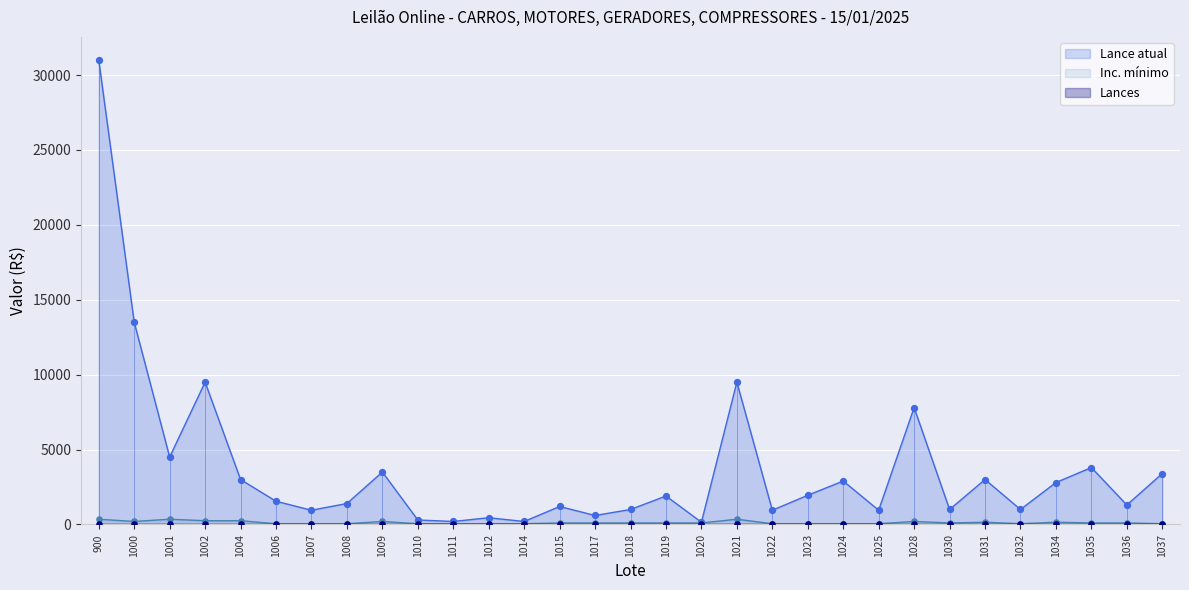

Which series reaches the minimum Y coordinate?

Lances